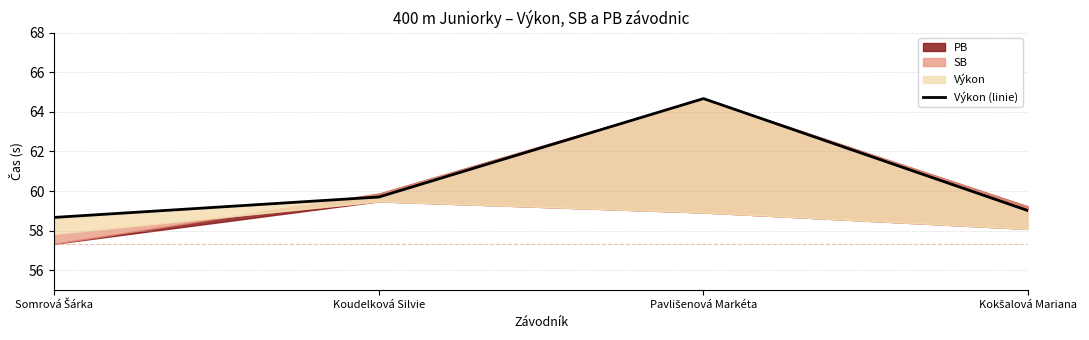

How many categories are shown in the chart?

4